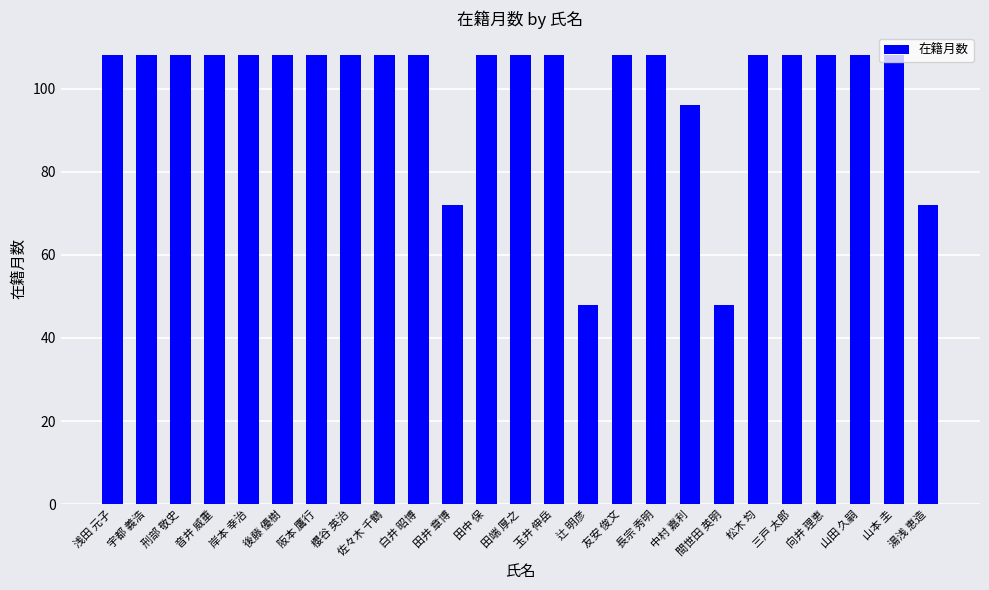

What is the sum of the values at 松木 均 and 佐々木 千鶴?

216